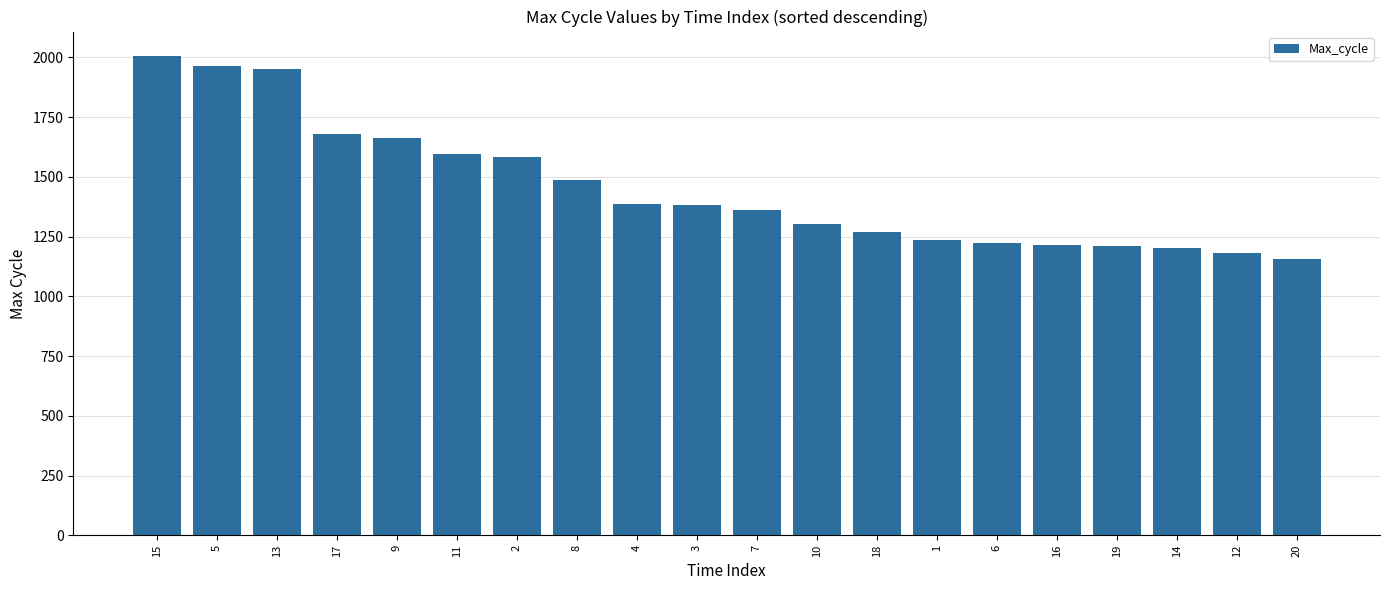

The chart shows a value of 647 at 11. True or false?

False